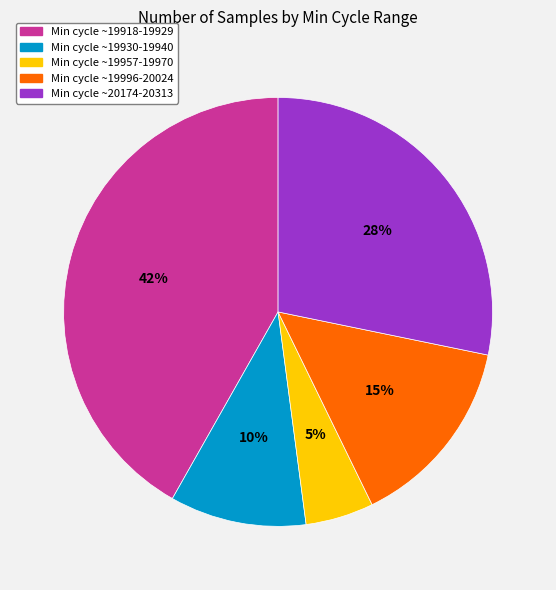

To the nearest percent, what is the difference between the largest and smallest slice percentages?

37%